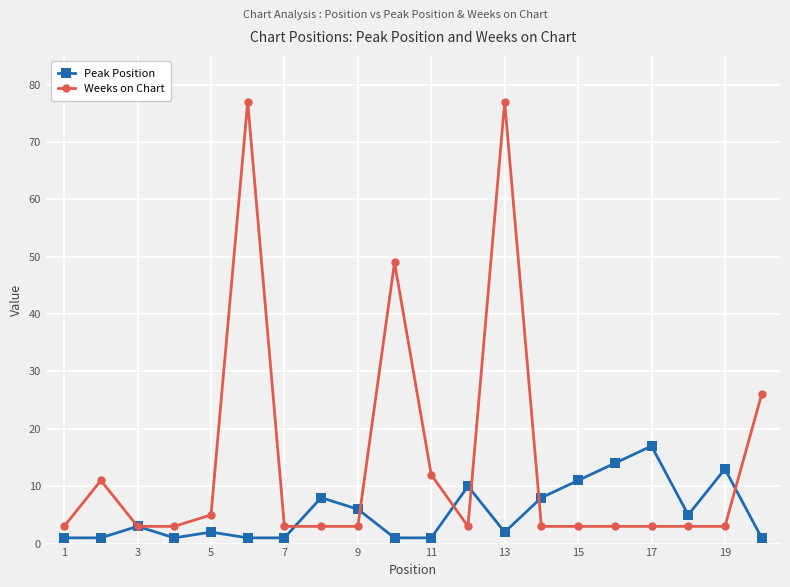

Reading left to right, what are all the values shown in this chart?

Peak Position: 1	1	3	1	2	1	1	8	6	1	1	10	2	8	11	14	17	5	13	1
Weeks on Chart: 3	11	3	3	5	77	3	3	3	49	12	3	77	3	3	3	3	3	3	26